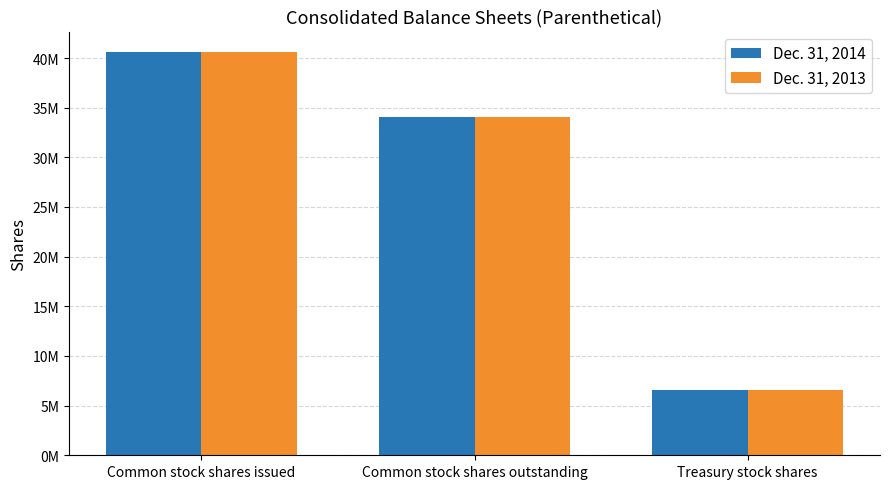

Between Common stock shares outstanding and Treasury stock shares, which series saw the biggest shift?

Dec. 31, 2014